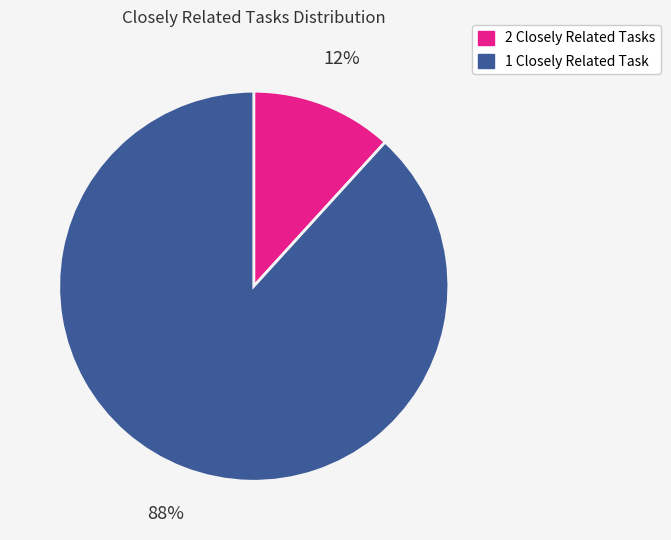

To the nearest percent, what portion does 1 Closely Related Task represent?

88%